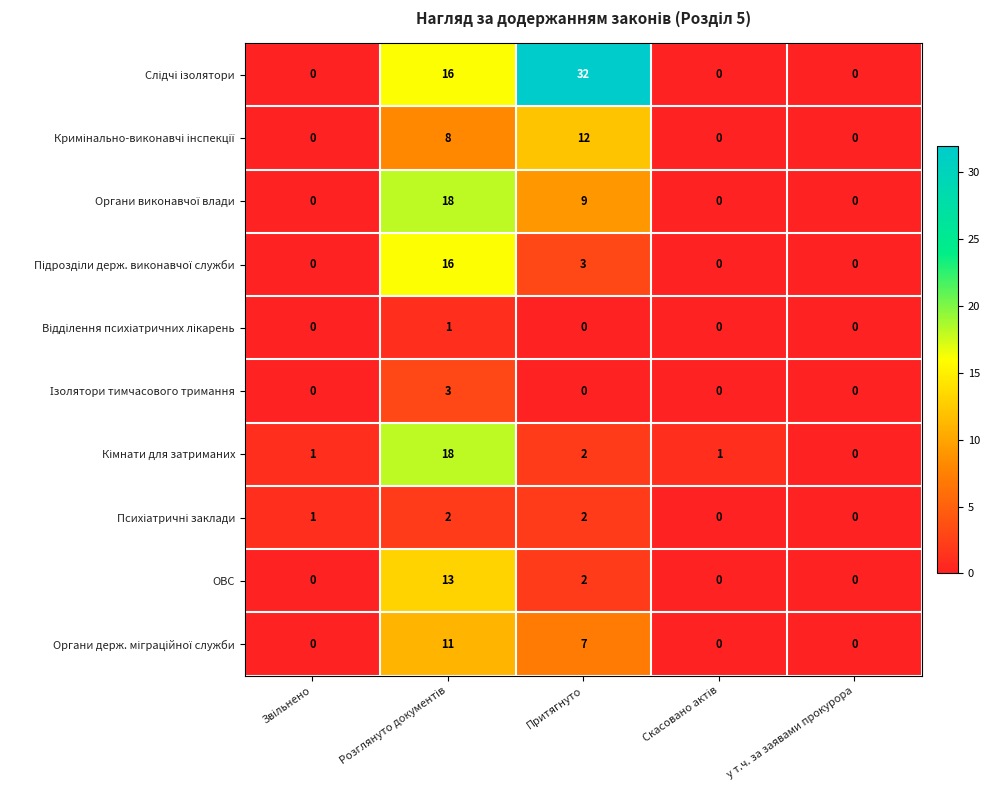

The ОВС series shows 3 at Притягнуто. True or false?

False